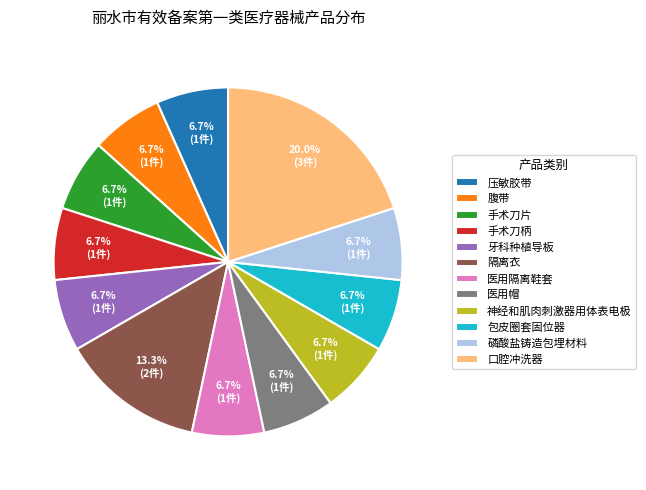

What portion of the pie excludes 压敏胶带?

93.3%